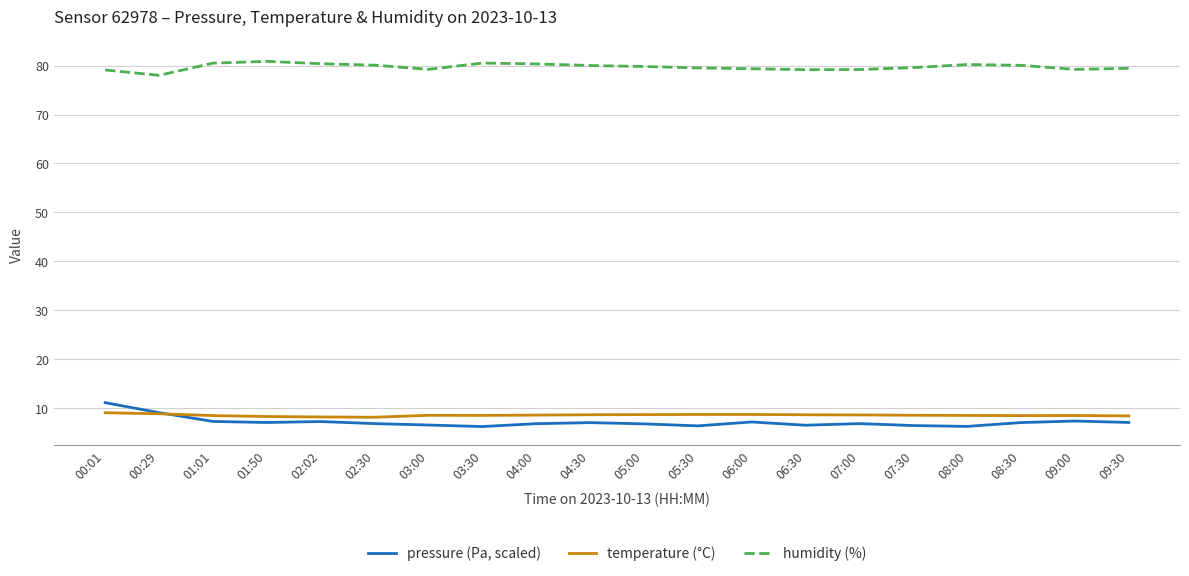

In humidity (%), how many points are lower than both neighbors (excluding endpoints)?

4